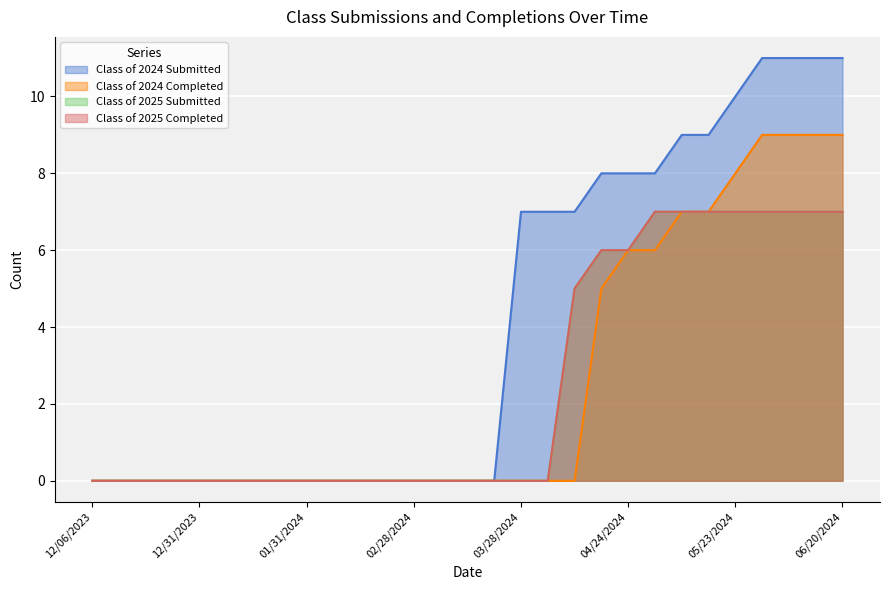

True or false: Class of 2024 Submitted and Class of 2025 Submitted cross at least once.

False